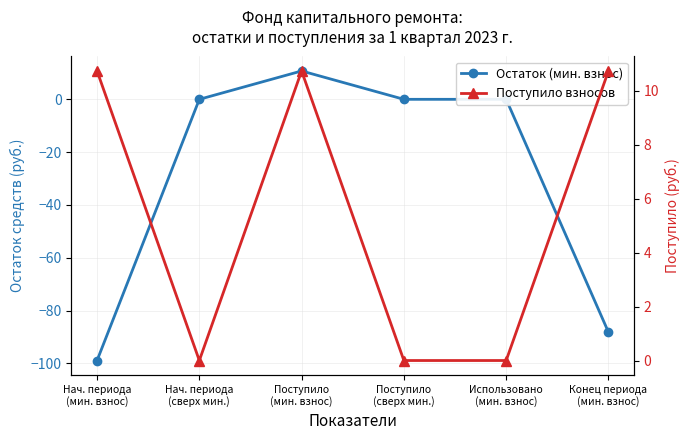

What is the difference between the maximum and second lowest values in the Поступило взносов series?

10.7